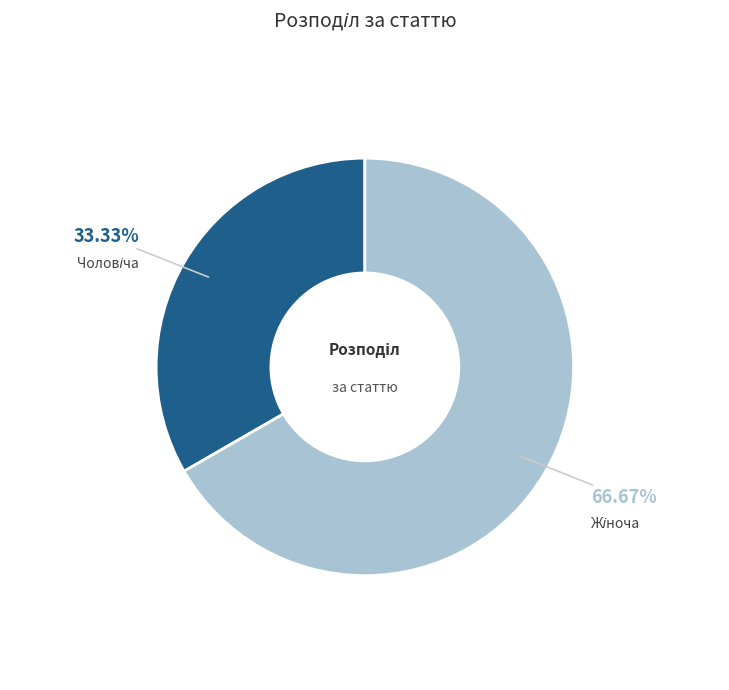

Is there any slice that represents more than half of the pie?

Yes